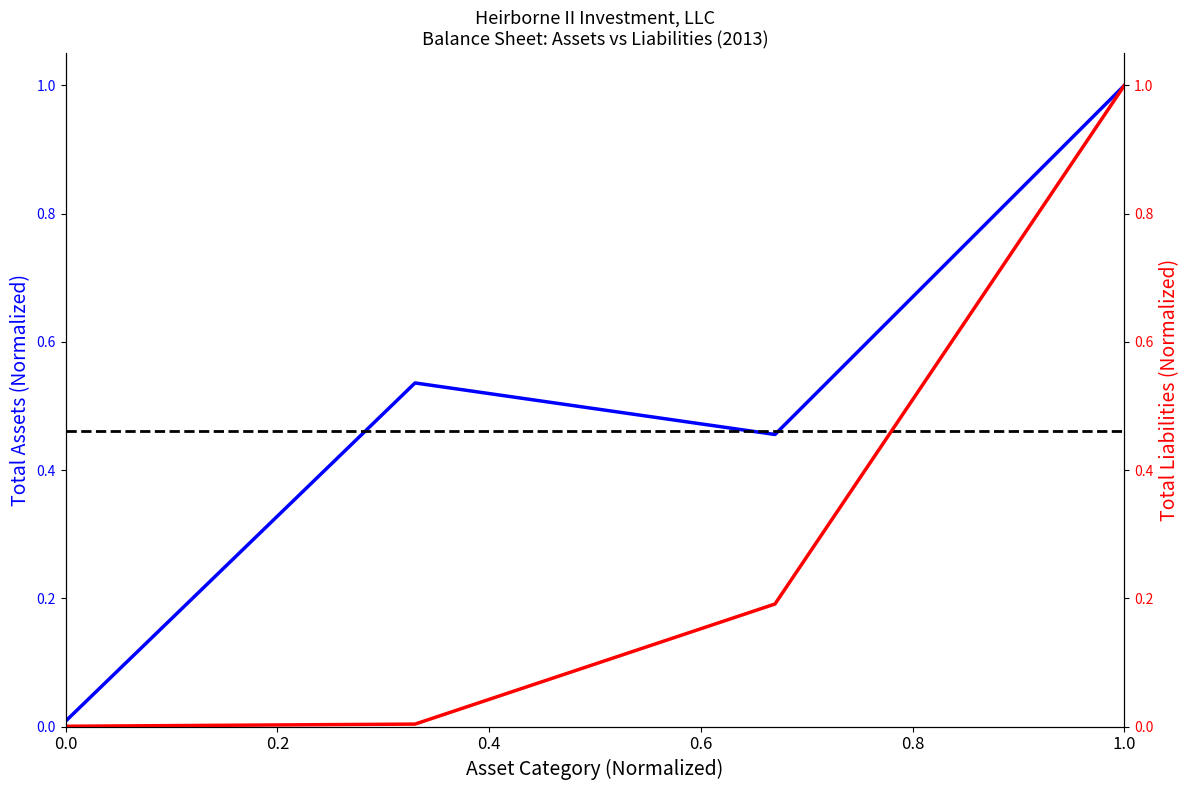

Is this an area chart (filled region under the line)?

No